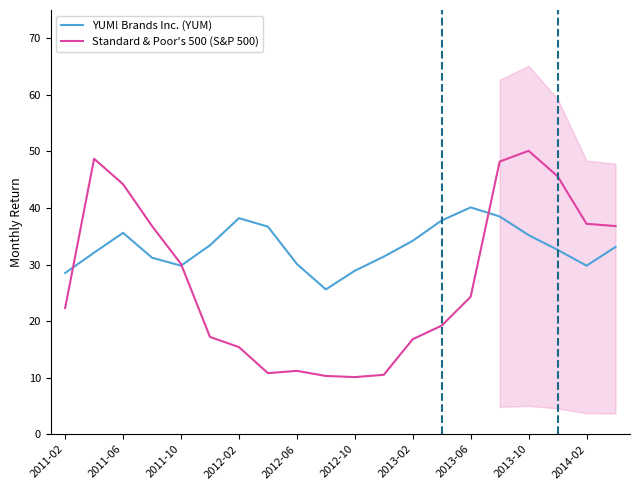

What is the maximum value for Standard & Poor's 500 (S&P 500)?

50.1